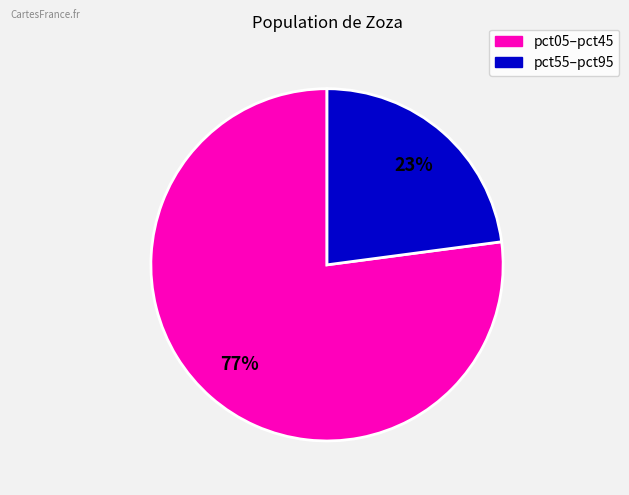

To the nearest percent, what is the average slice percentage?

50%